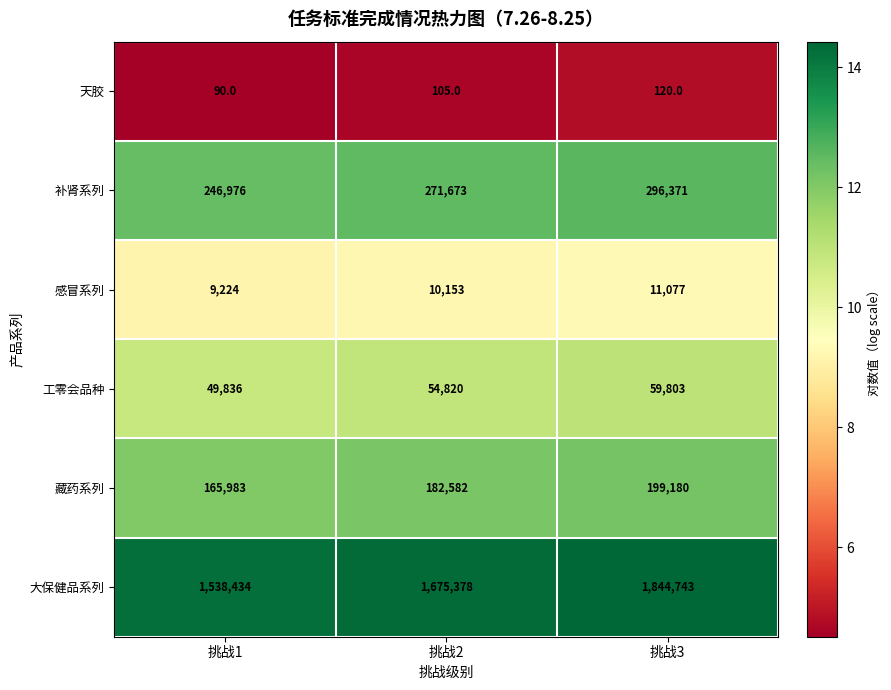

Between 挑战2 and 挑战3, which series saw the biggest shift?

大保健品系列